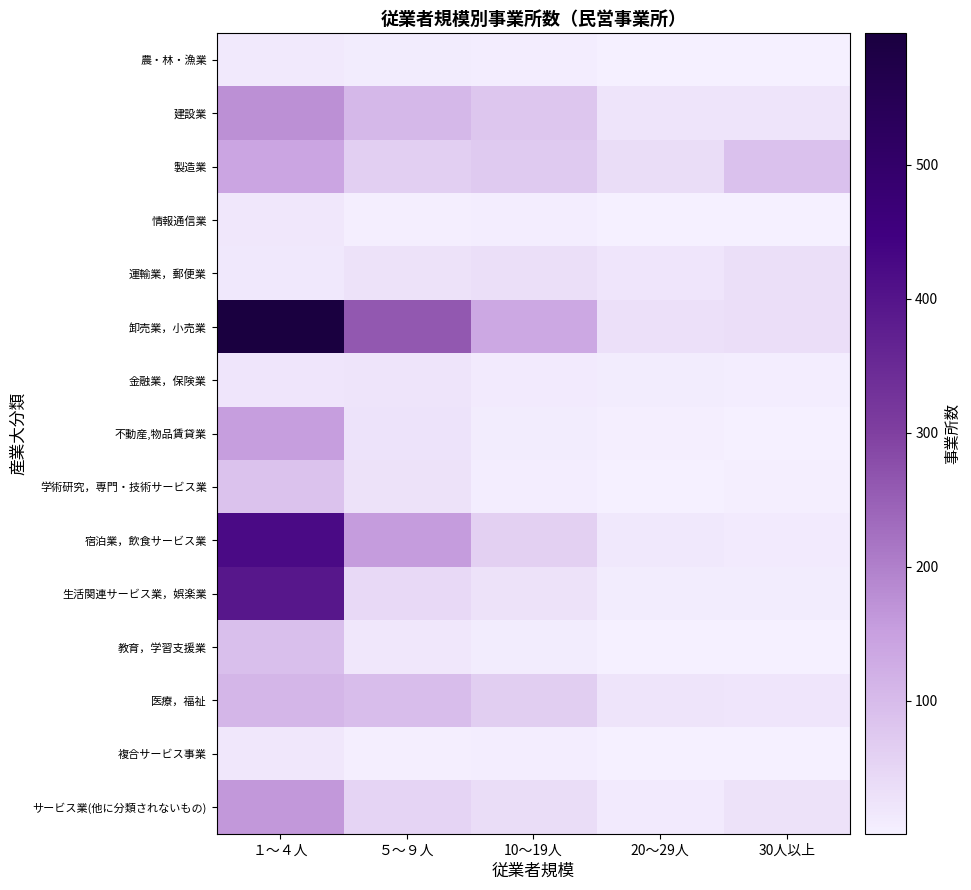

What is the sum of the 金融業，保険業 values at 30人以上 and 10～19人?

12